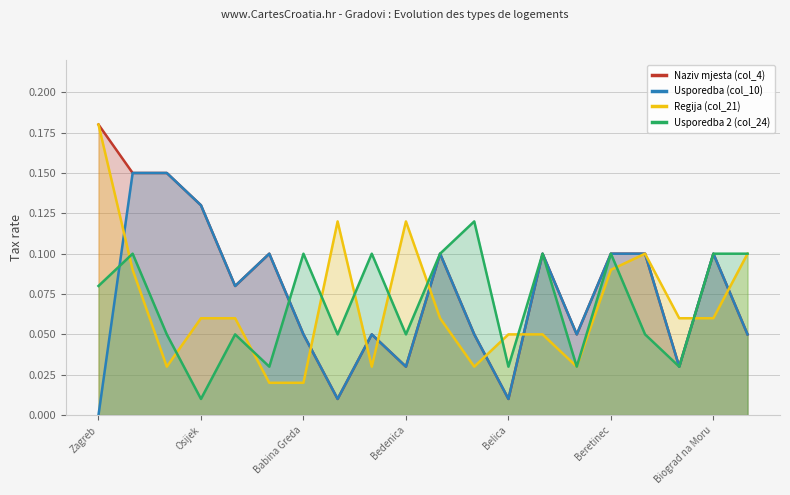

Count the number of data series in this chart.

4